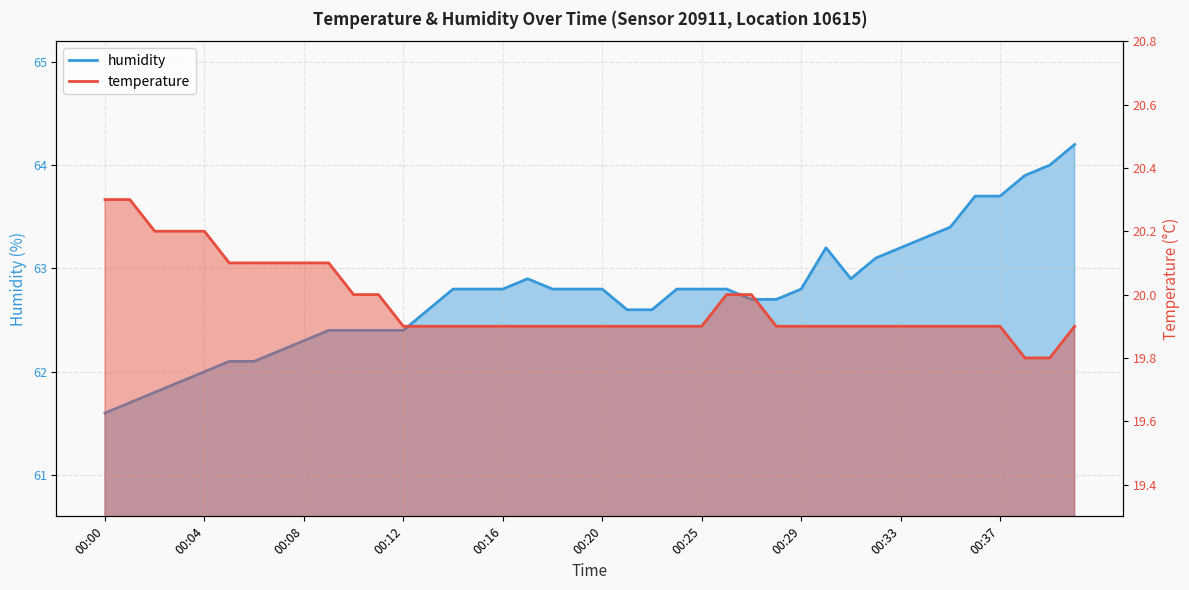

What is the average value of the humidity series?

62.8